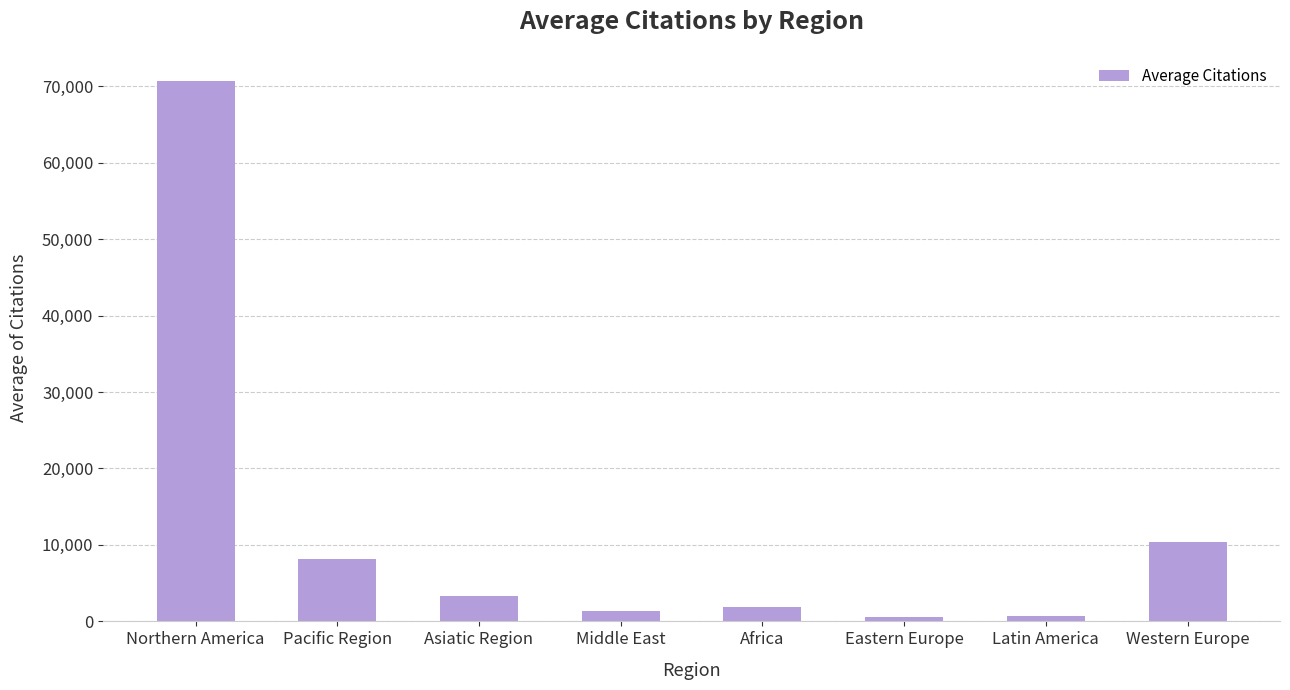

What is the difference between the maximum and second lowest values?

69935.0